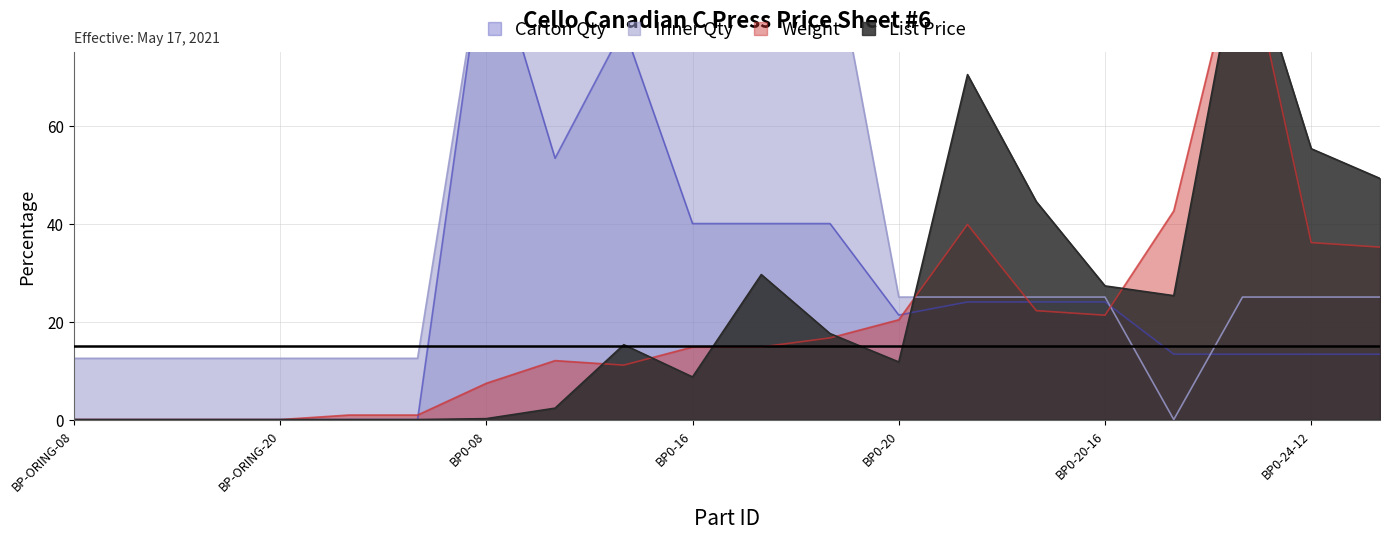

What are all the series names shown in the legend?

List Price, Weight, Carton Qty, Inner Qty